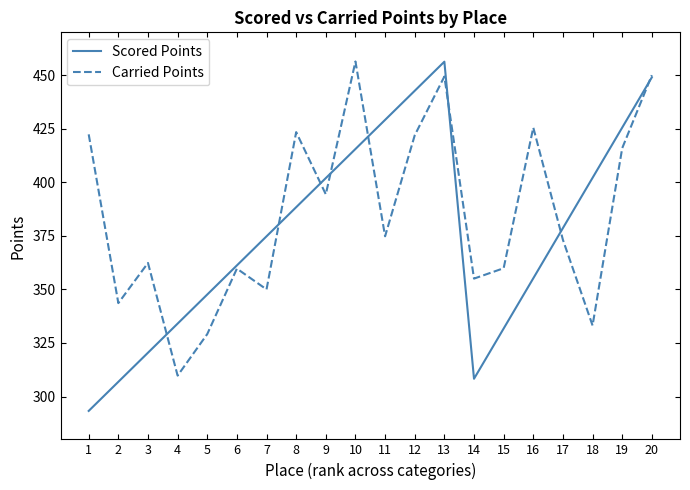

At 15, list the series in order from smallest to largest.

Scored Points, Carried Points